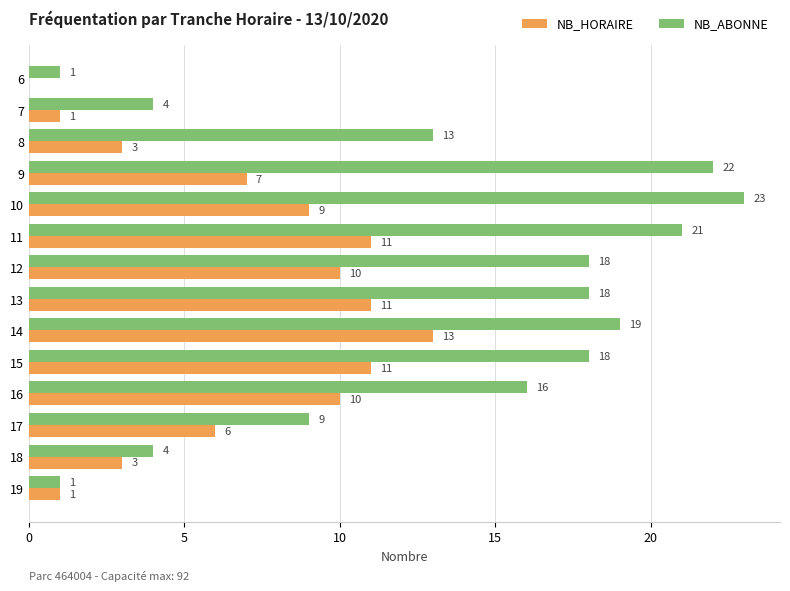

What is the sum of the NB_HORAIRE values at 17 and 15?

17